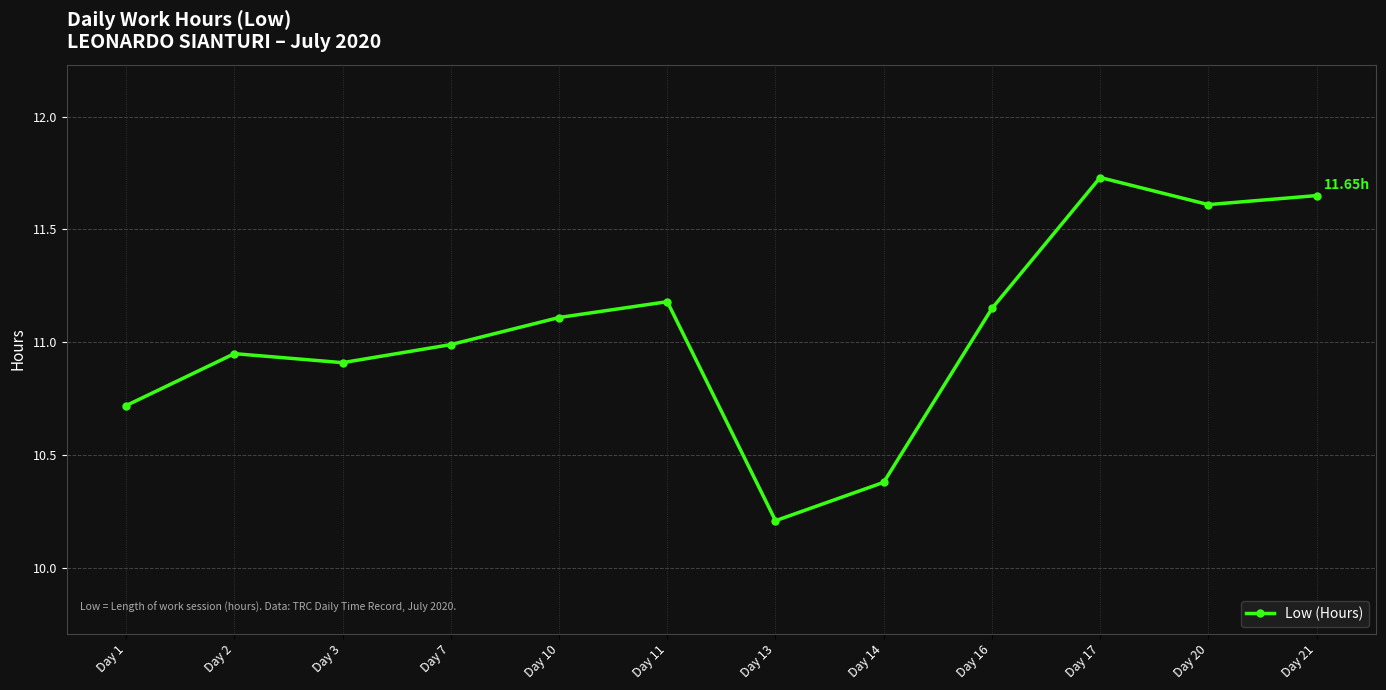

The value at Day 14 is 10.4. True or false?

True